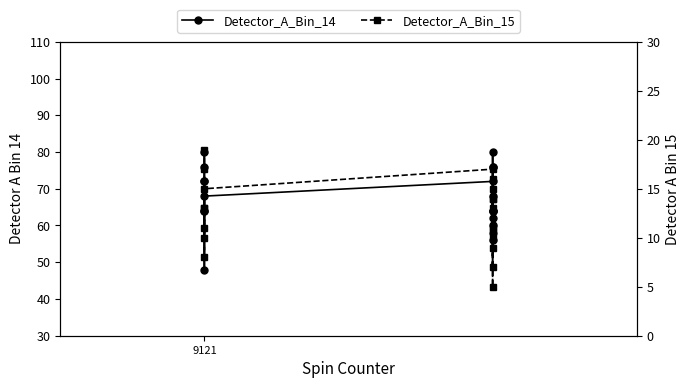

True or false: Detector_A_Bin_15 and Detector_A_Bin_14 intersect in this chart.

False